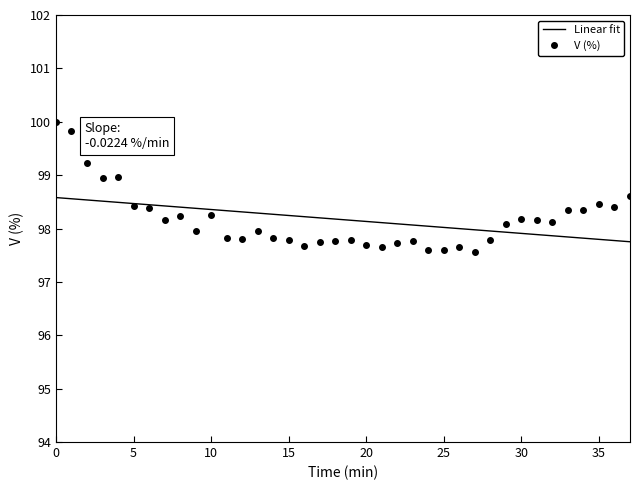

List the labels in order of value, largest first.

0, 1, 2, 4, 3, 37, 35, 5, 36, 6, 33, 34, 10, 8, 30, 31, 7, 32, 29, 13, 9, 11, 14, 12, 15, 28, 19, 23, 18, 17, 22, 20, 16, 26, 21, 24, 25, 27